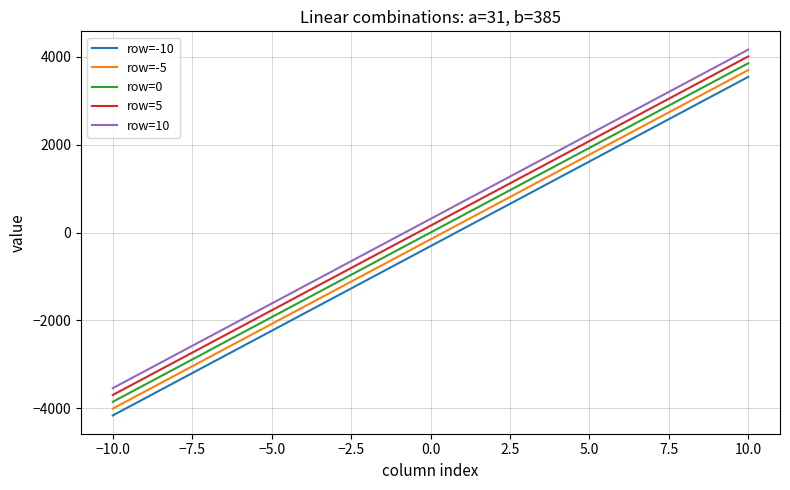

True or false: row=5 and row=-5 cross at least once.

False